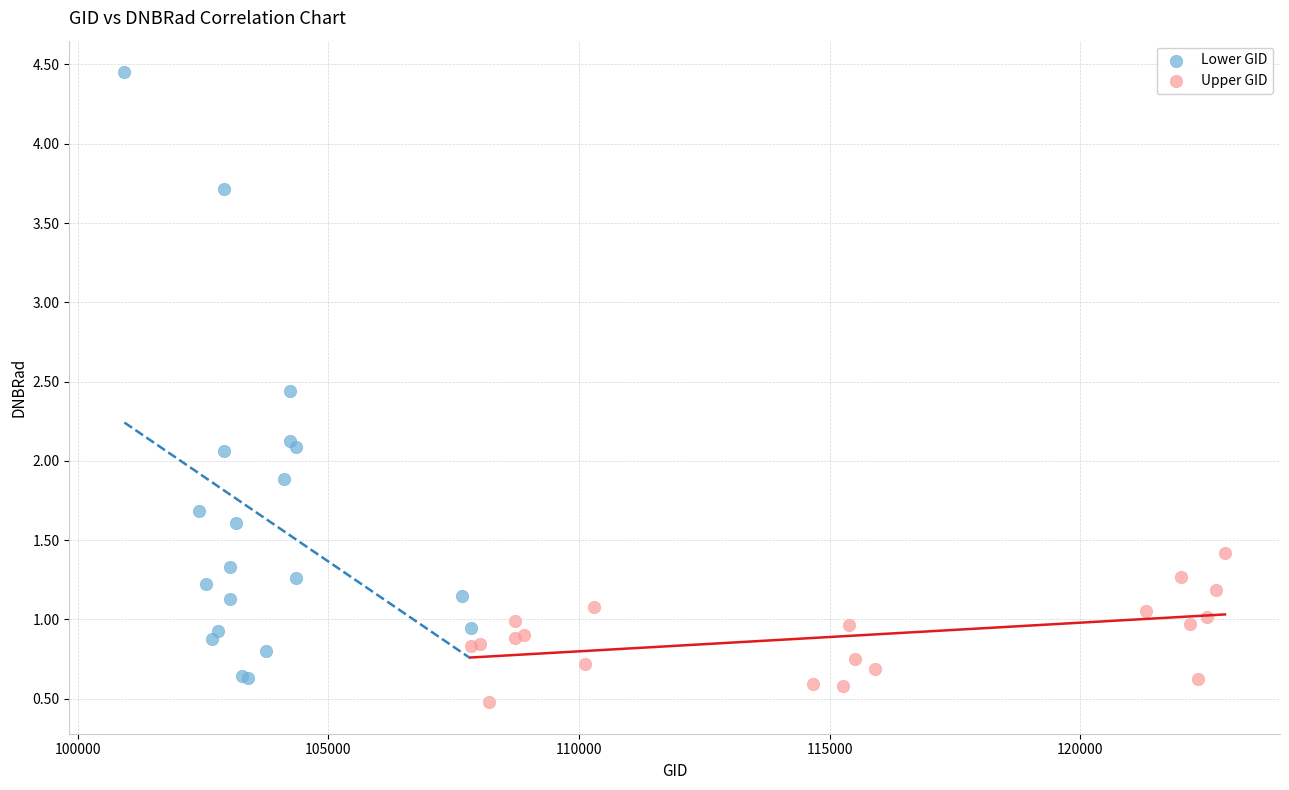

Which series contains the highest Y value?

Lower GID